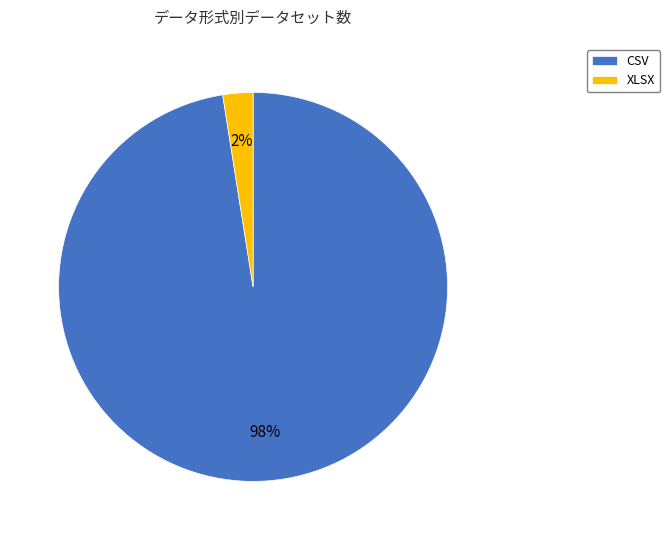

Count the number of slices in the pie.

2